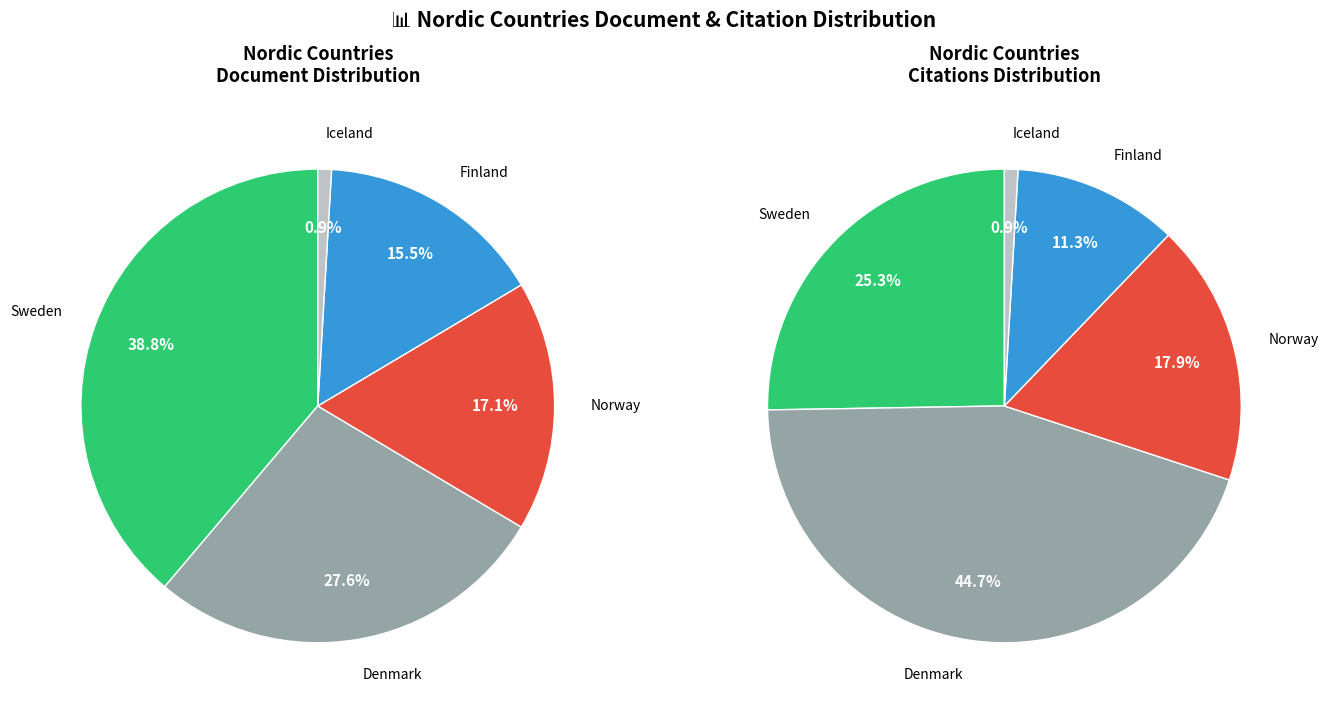

To the nearest percent, what is the difference between the largest and smallest slice percentages?

38%